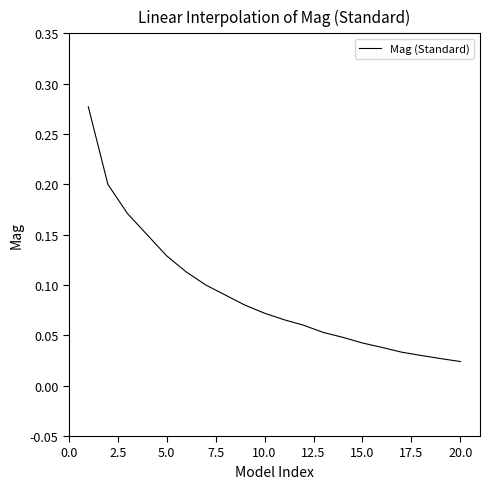

Does the chart display data point markers on the line(s)?

No